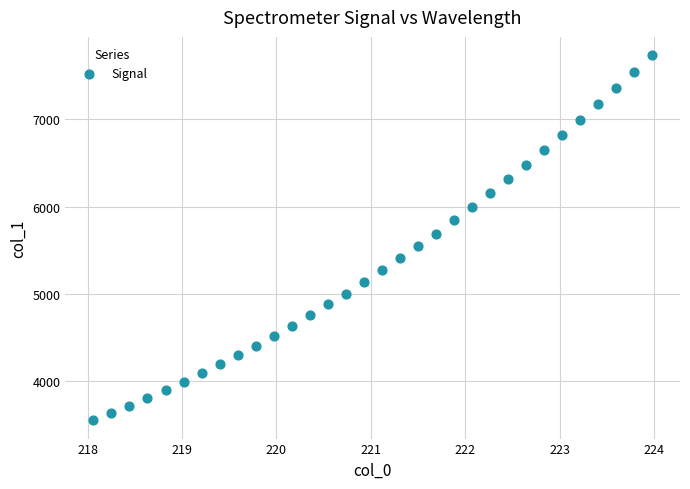

What is the range of Y values (max minus min)?

4181.4